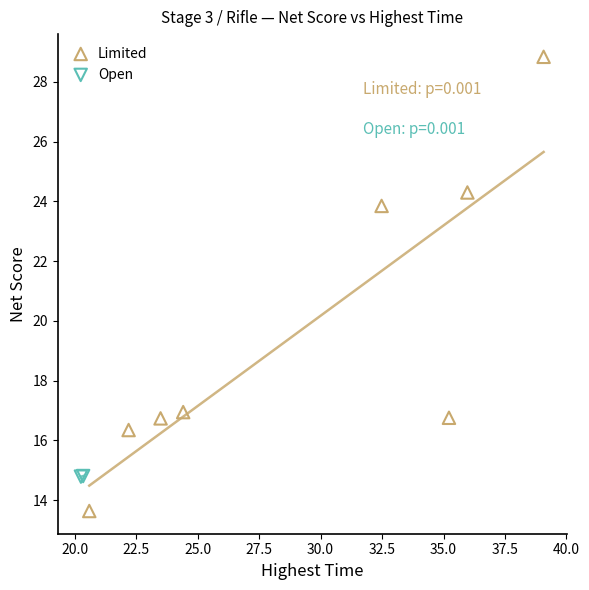

What are all the series names shown in the legend?

Limited, Open